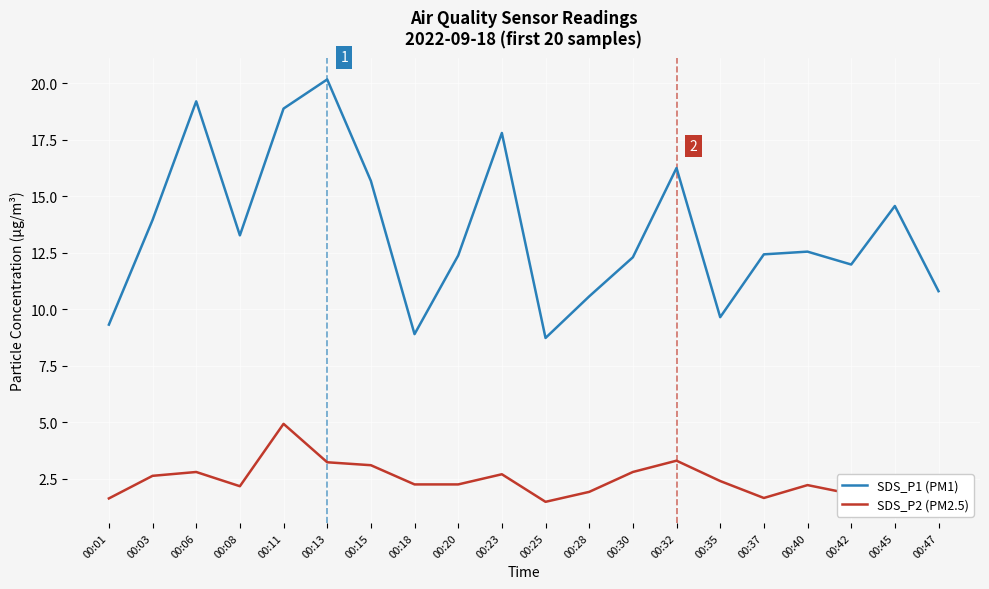

What is the spread (max minus min) of values at 00:13?

16.9